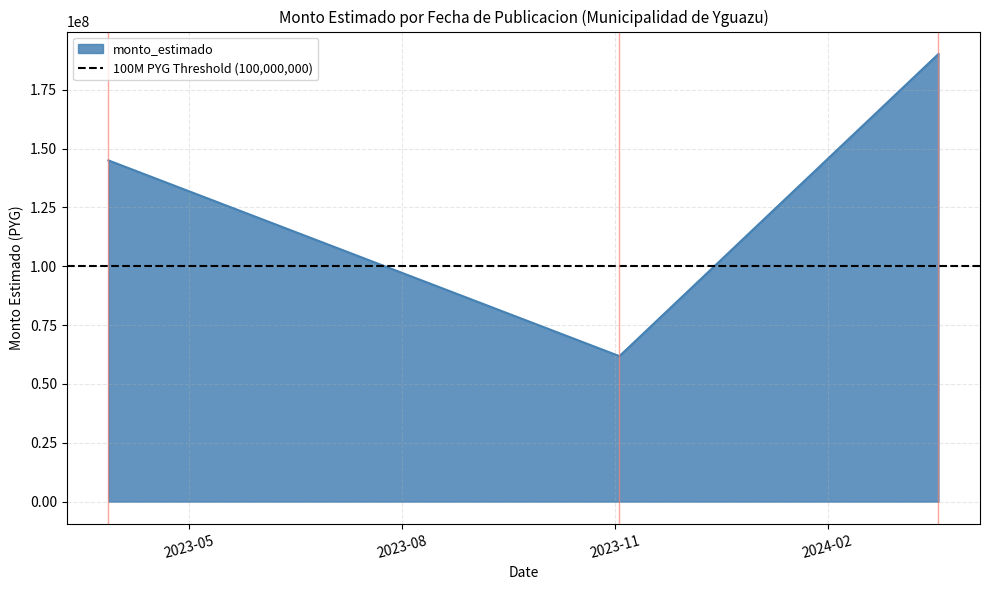

At which label does the data first exceed 144999700?

2024-03-20